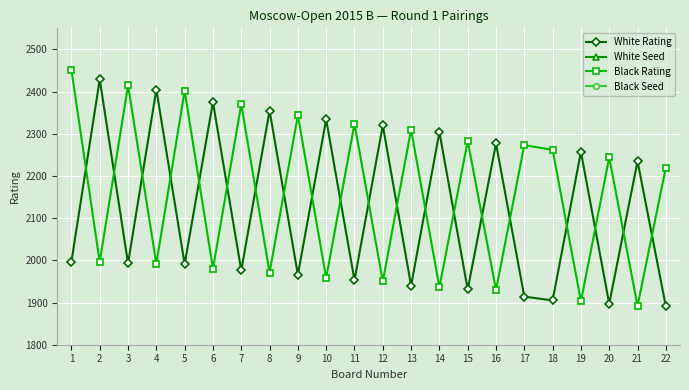

What is the maximum value shown in the chart?

2451